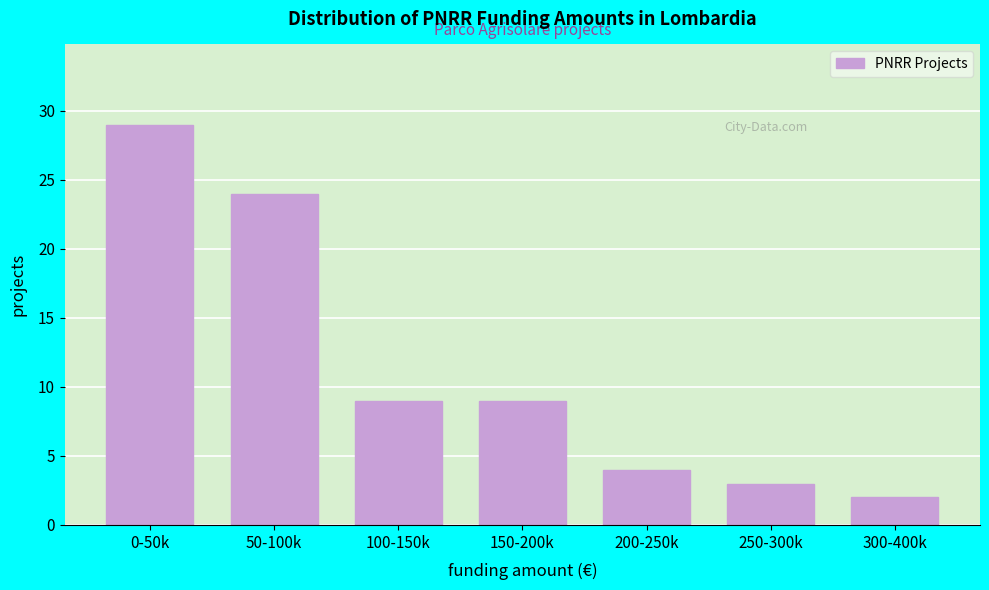

Reading left to right, what are all the values shown in this chart?

29	24	9	9	4	3	2